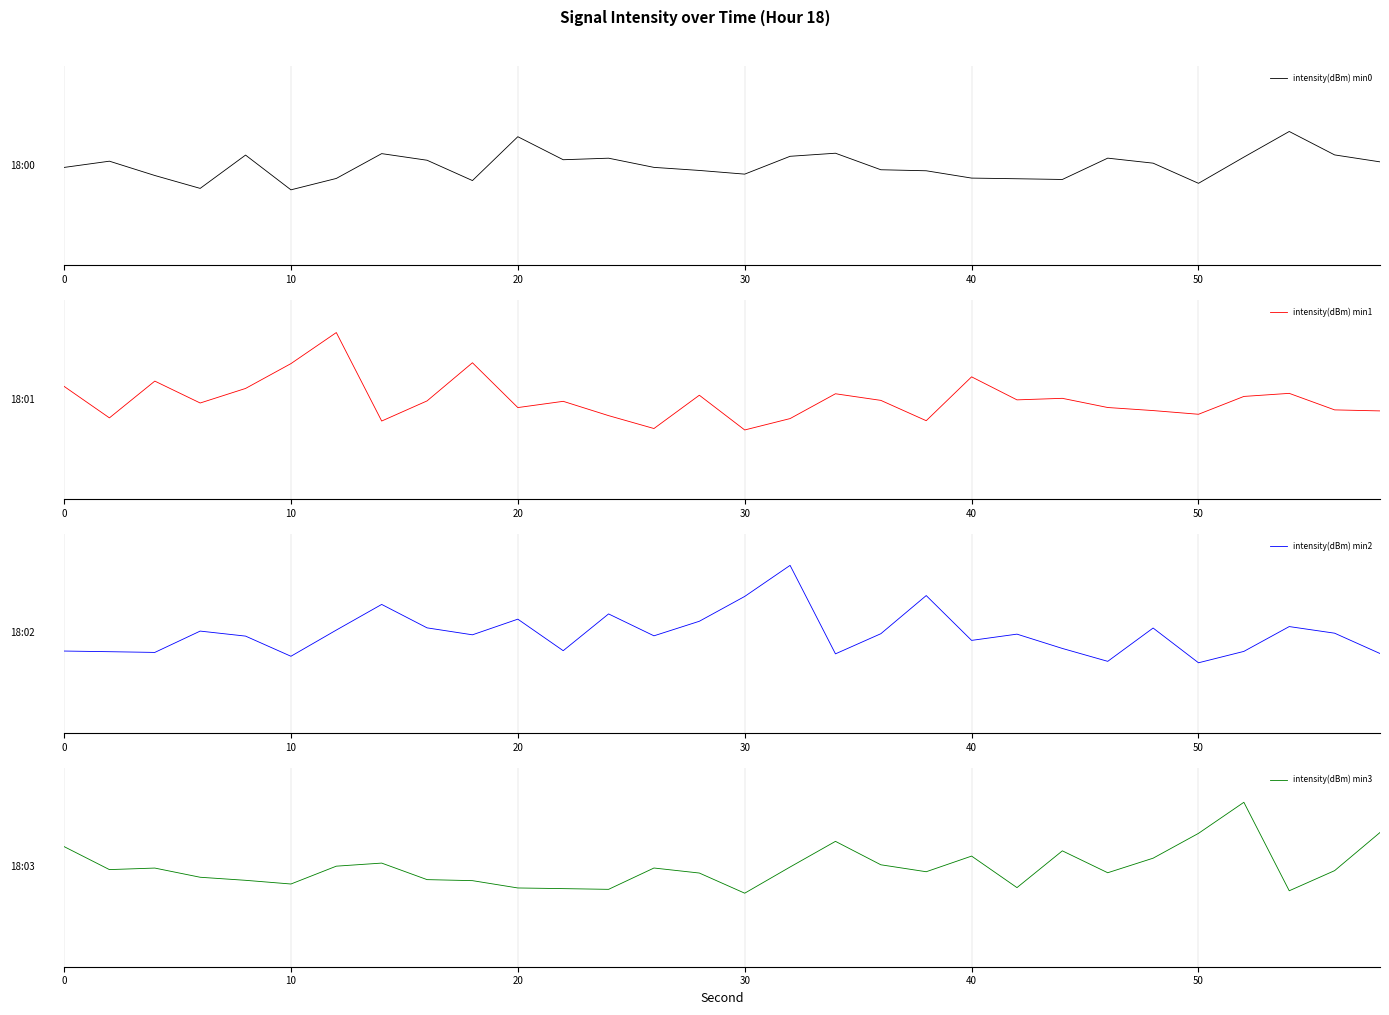

At how many categories does at least one series exceed -2?

30